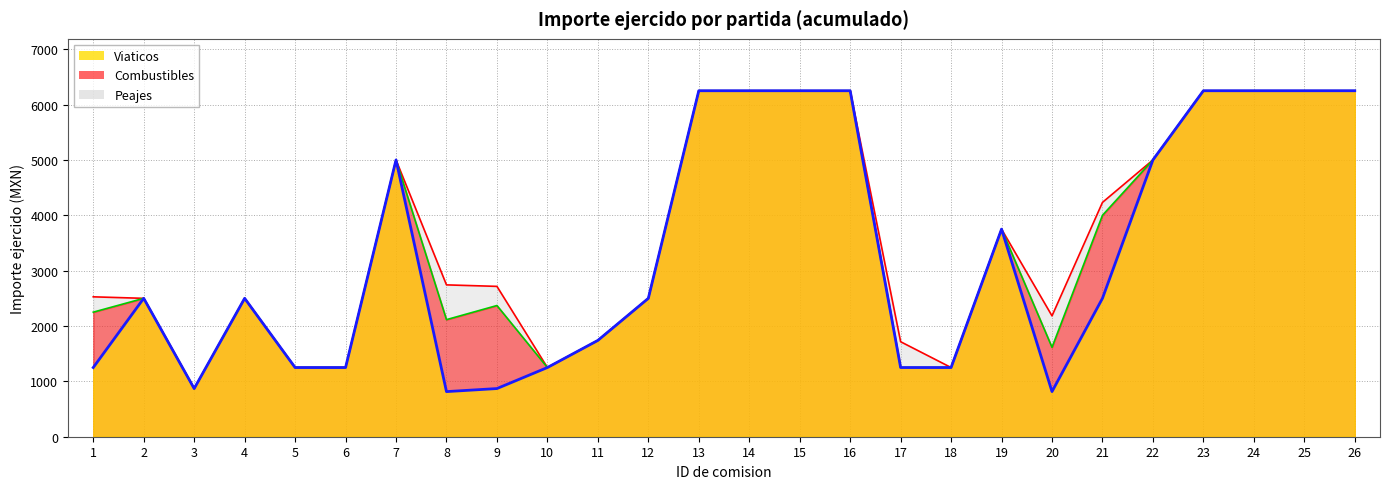

List the labels in order of value, largest first.

13, 14, 15, 16, 23, 24, 25, 26, 7, 22, 19, 2, 4, 12, 21, 11, 1, 5, 6, 10, 17, 18, 3, 9, 8, 20